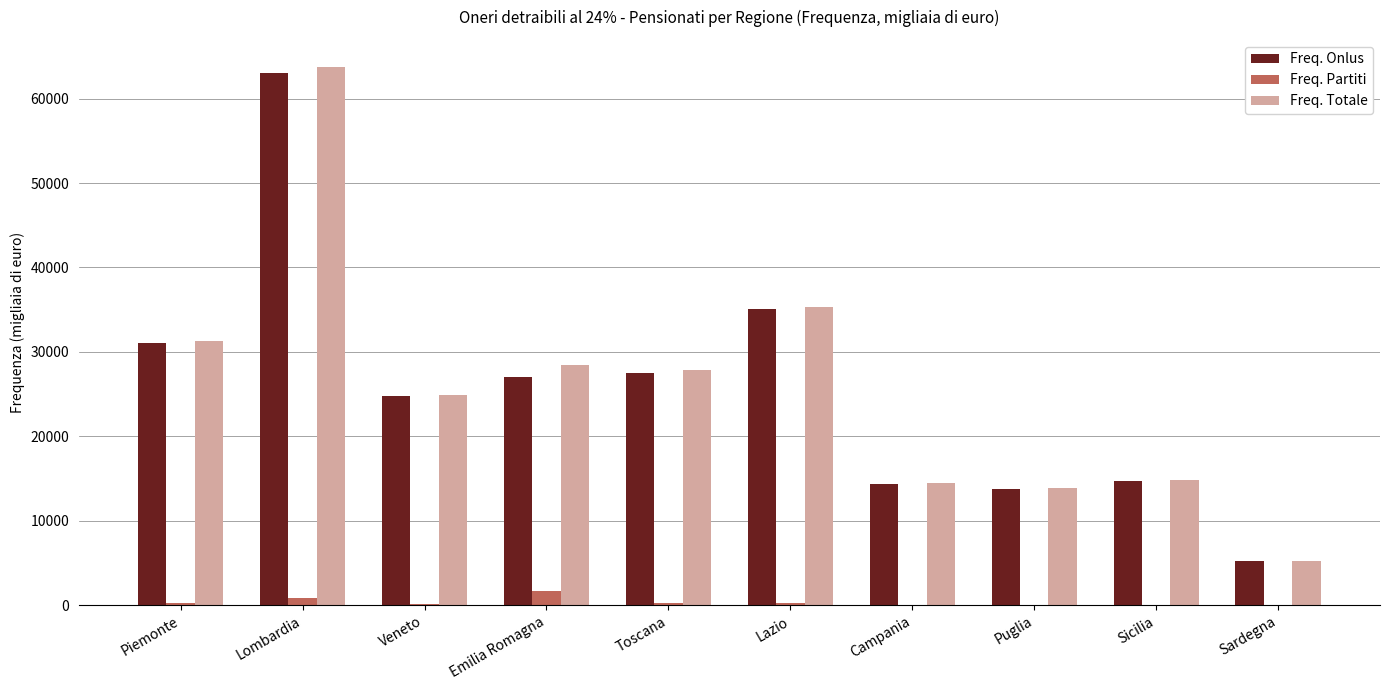

Between Lazio and Puglia, which series saw the biggest shift?

Freq. Totale